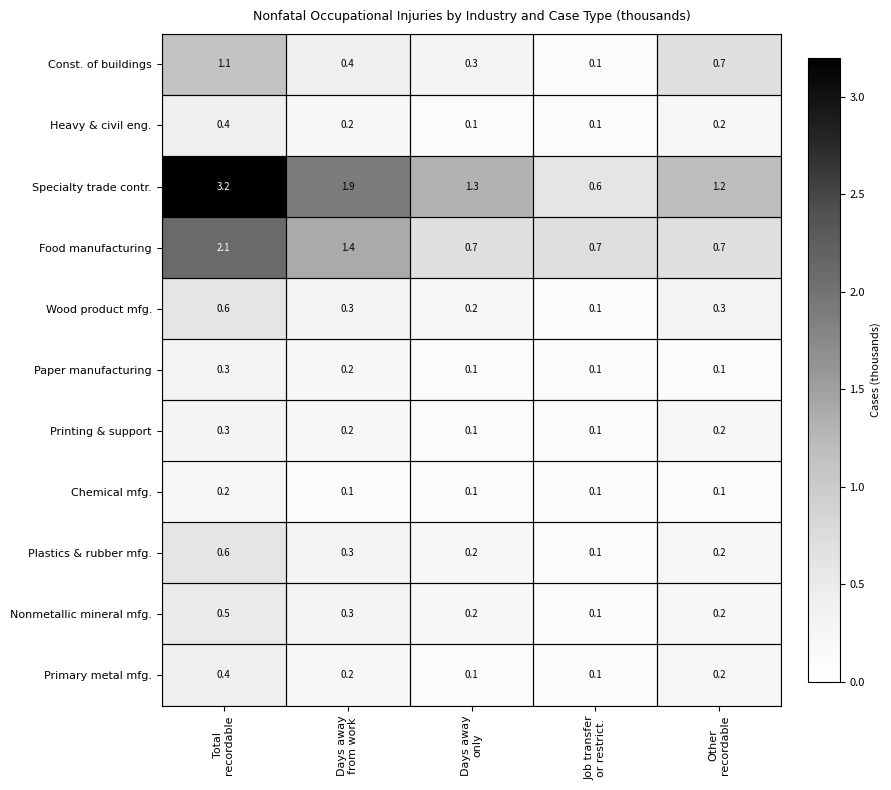

Between Total
recordable and Job transfer
or restrict., which series saw the biggest shift?

Specialty trade contr.